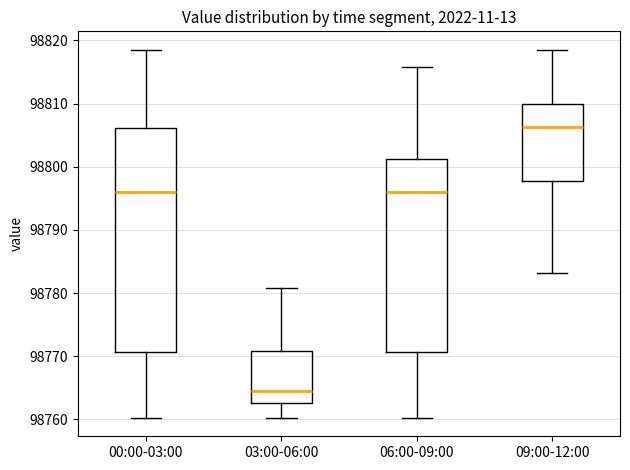

Reading left to right, transcribe this box plot: for each box, give where its median line is, the range the box spans, and where its two whiskers end, as read against the y-axis. The values are not printed on the chart, so give them approximately, as read against the axis.

00:00-03:00: median 98796, box 98771 to 98806, whiskers 98760 to 98819
03:00-06:00: median 98765, box 98763 to 98771, whiskers 98760 to 98781
06:00-09:00: median 98796, box 98771 to 98801, whiskers 98760 to 98816
09:00-12:00: median 98806, box 98798 to 98810, whiskers 98783 to 98819